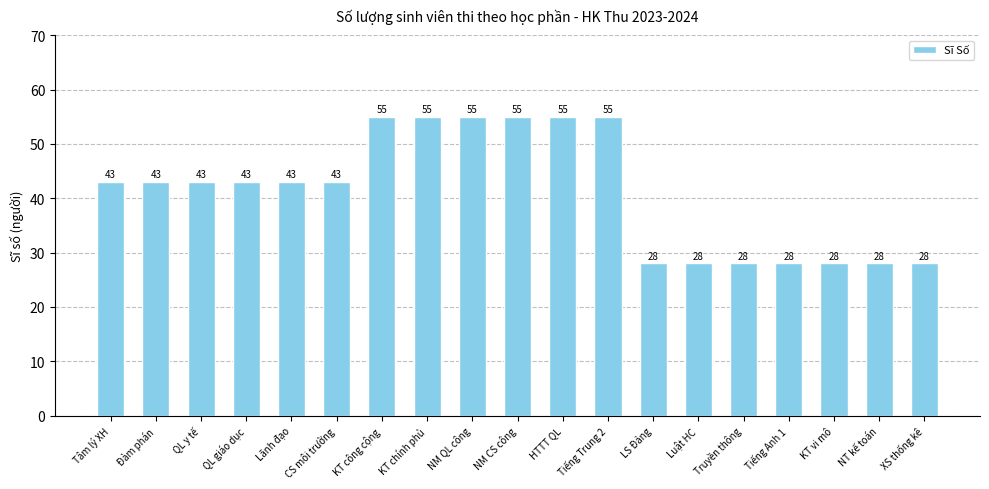

What is the label of the 19th bar from the left?

XS thống kê